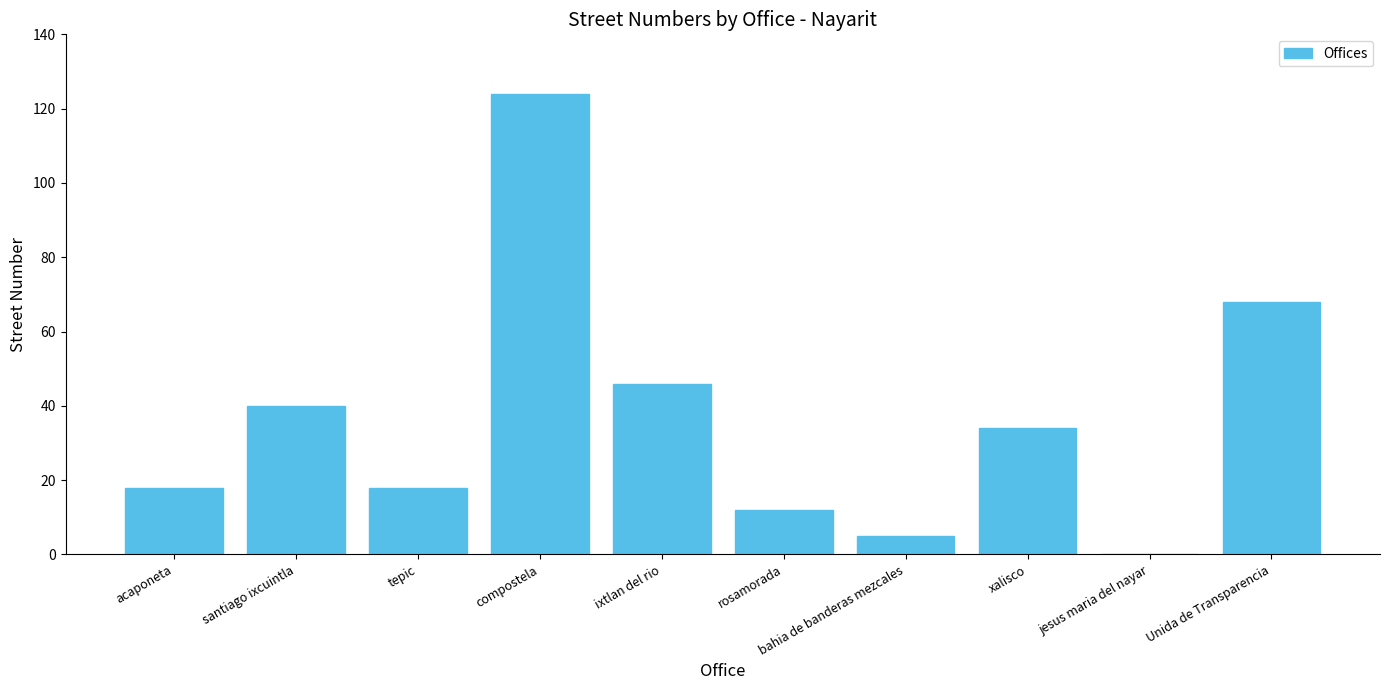

How many categories are shown in the chart?

10